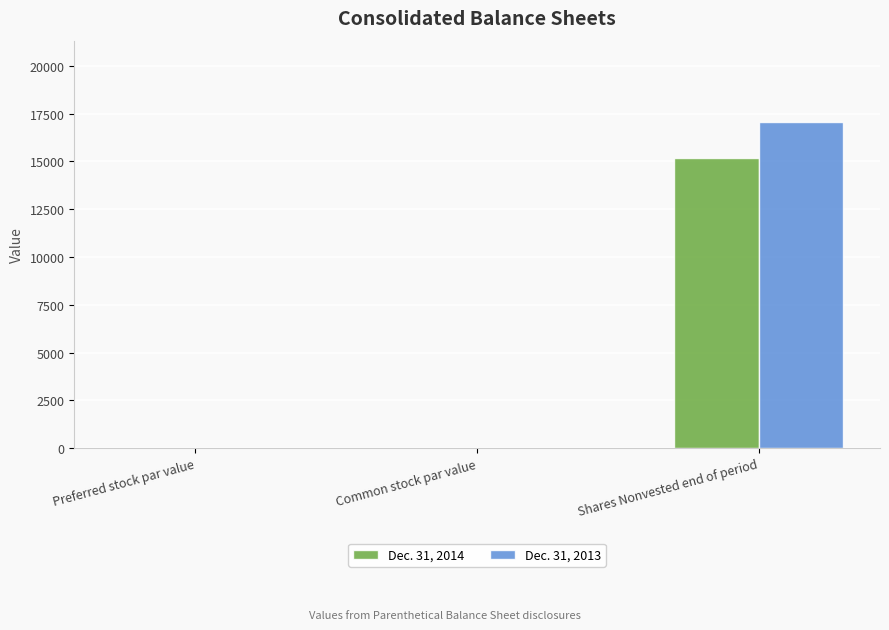

Count the number of categories in the chart.

3